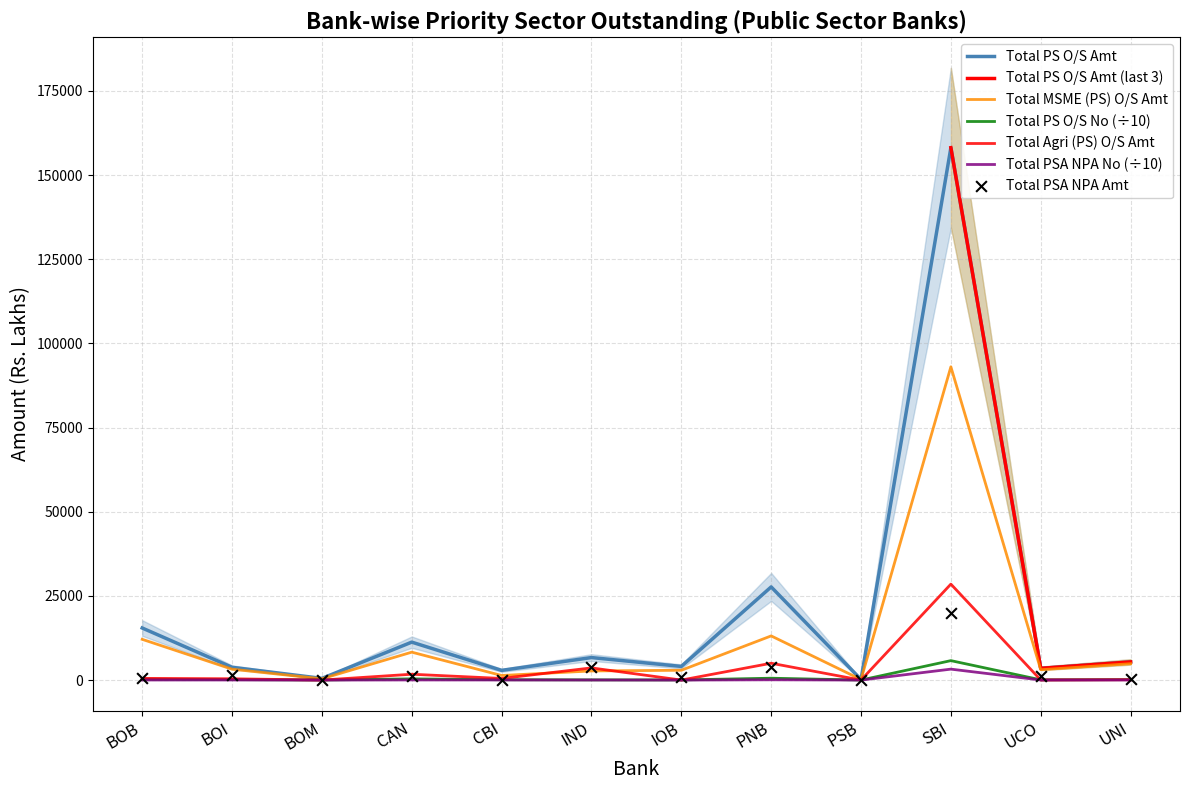

Is the value of Total PS O/S Amt at BOI greater than the value of Total PS O/S No at UNI?

Yes